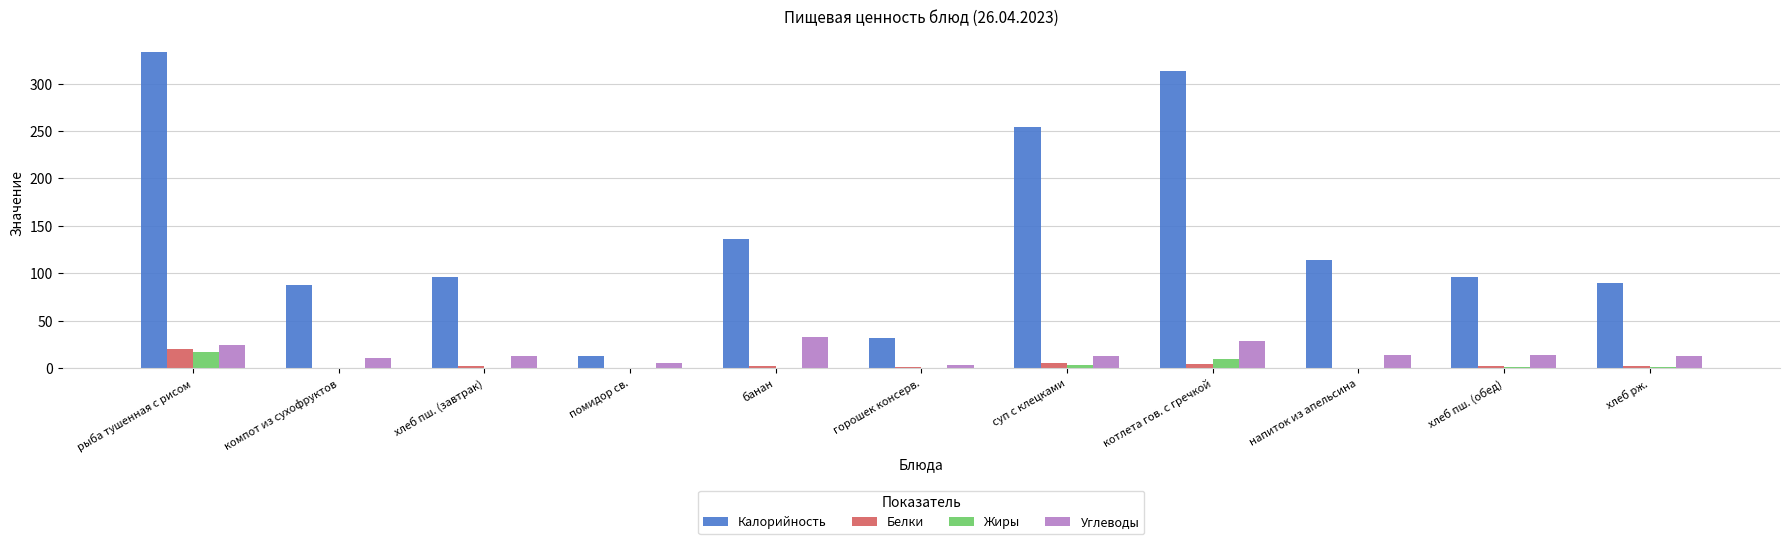

What are all the series names shown in the legend?

Калорийность, Белки, Жиры, Углеводы